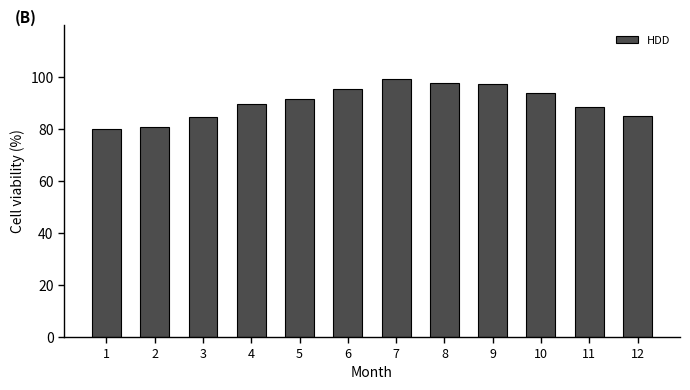

The chart shows a value of 137.8 at 5. True or false?

False